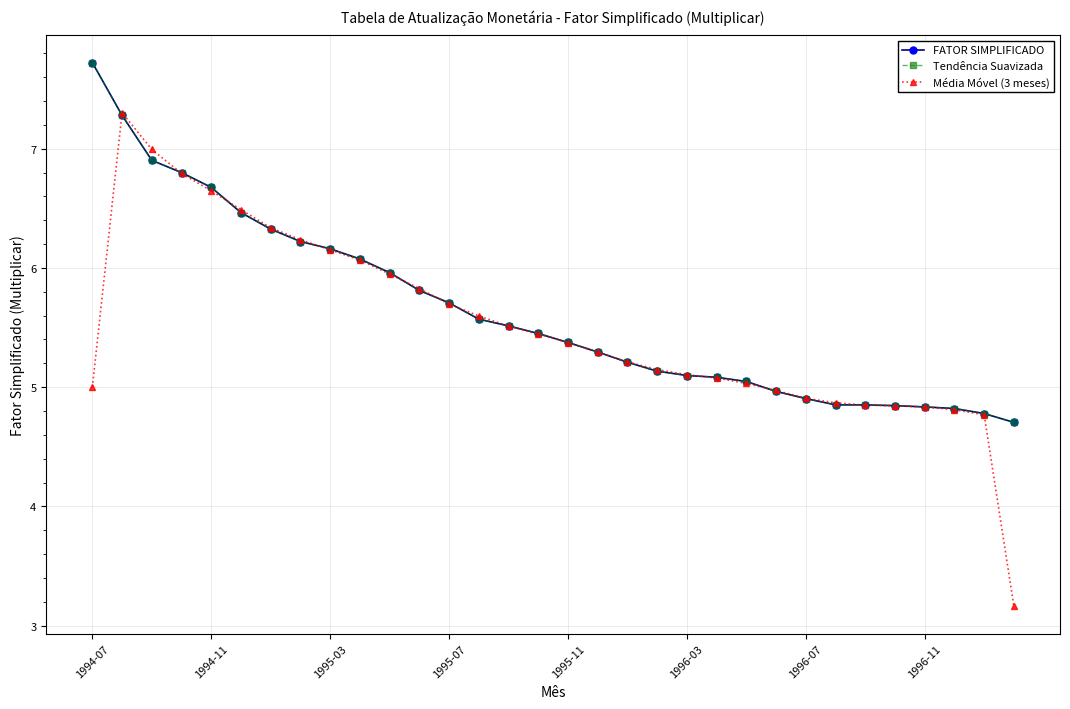

Does the chart have visible grid lines?

Yes